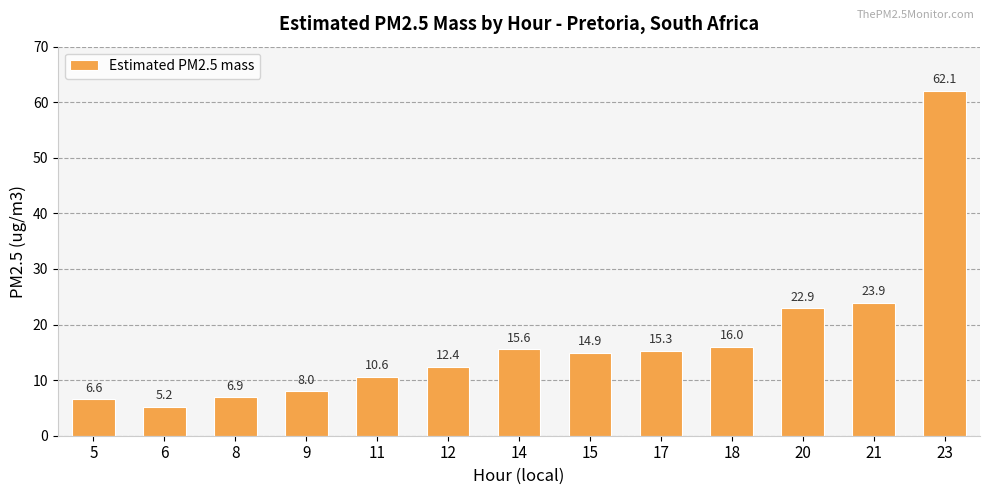

Where does the data first go above 14?

14